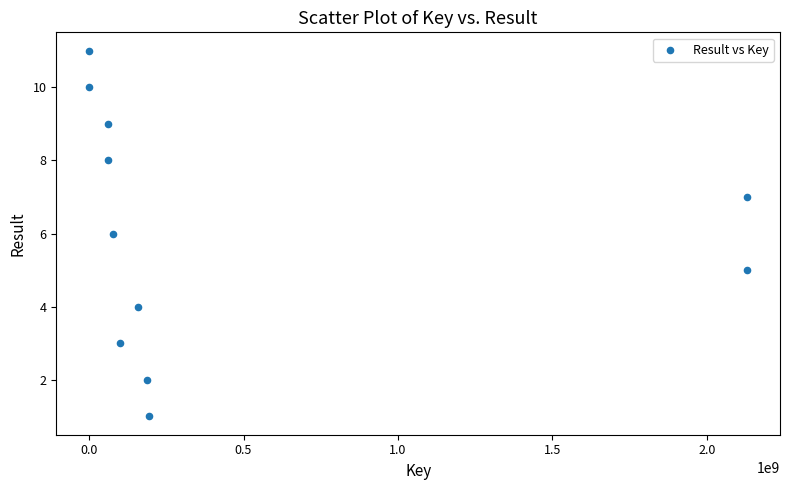

What is the average X value?

463914954